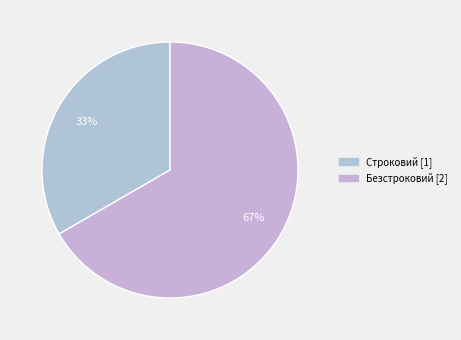

Is the sum of Строковий and Безстроковий greater than half?

Yes